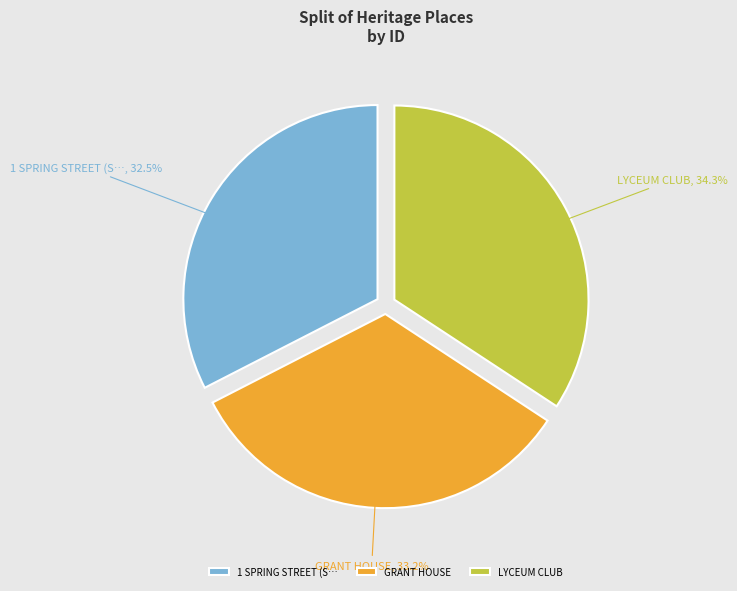

To the nearest percent, what percentage of the pie is LYCEUM CLUB?

34%